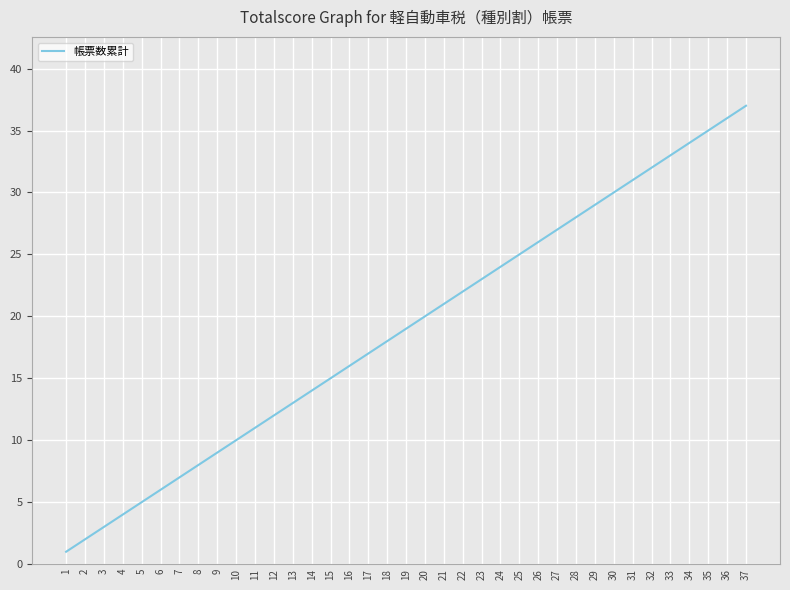

What is the greatest value displayed?

37